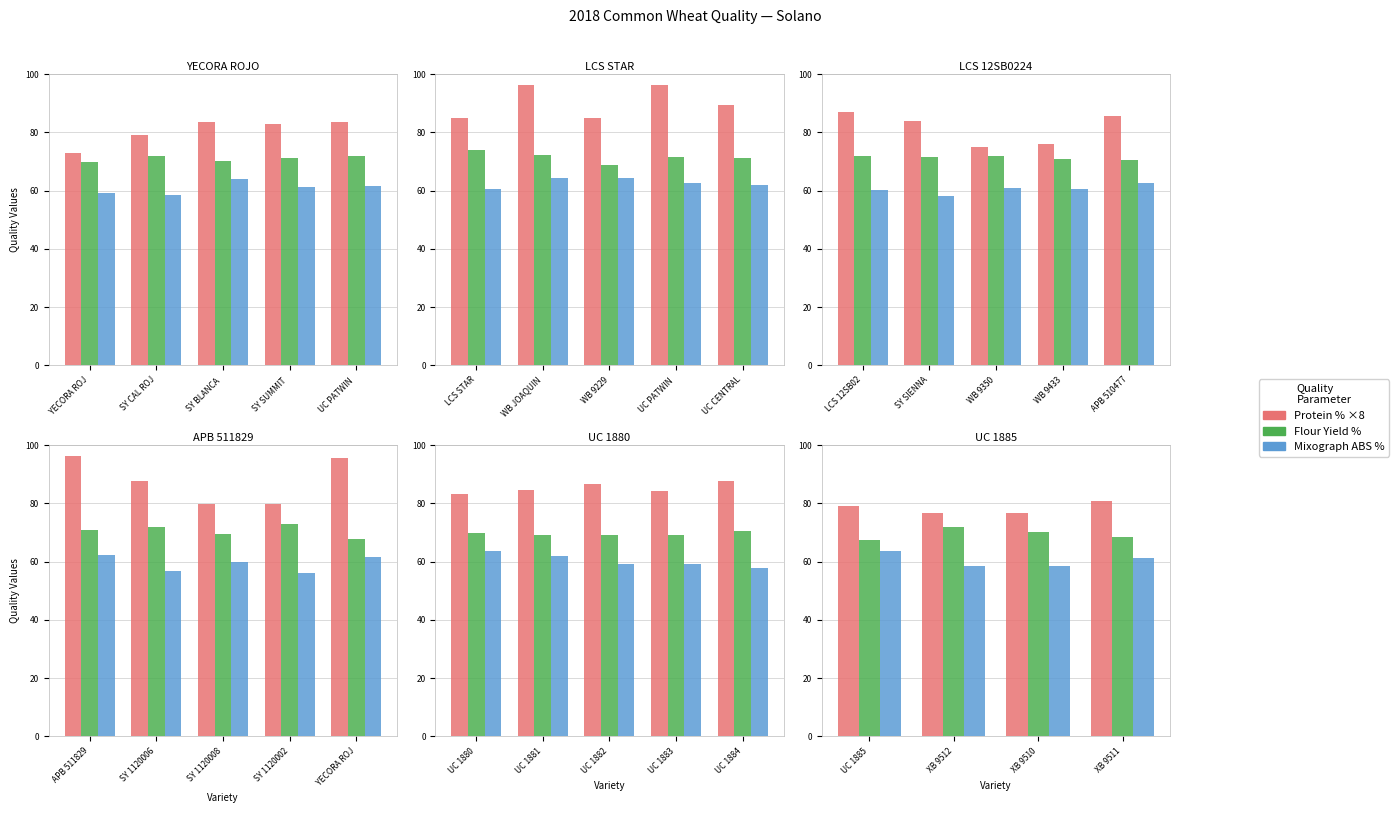

Does the chart contain stacked bars?

No